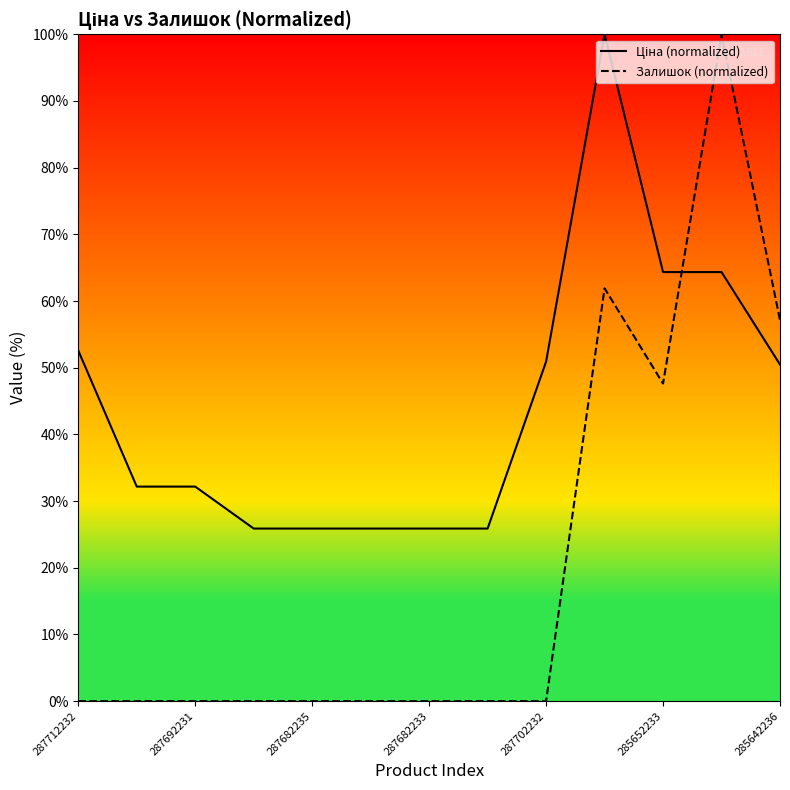

The value of Залишок (normalized) at 287712232 is -42.2. True or false?

False